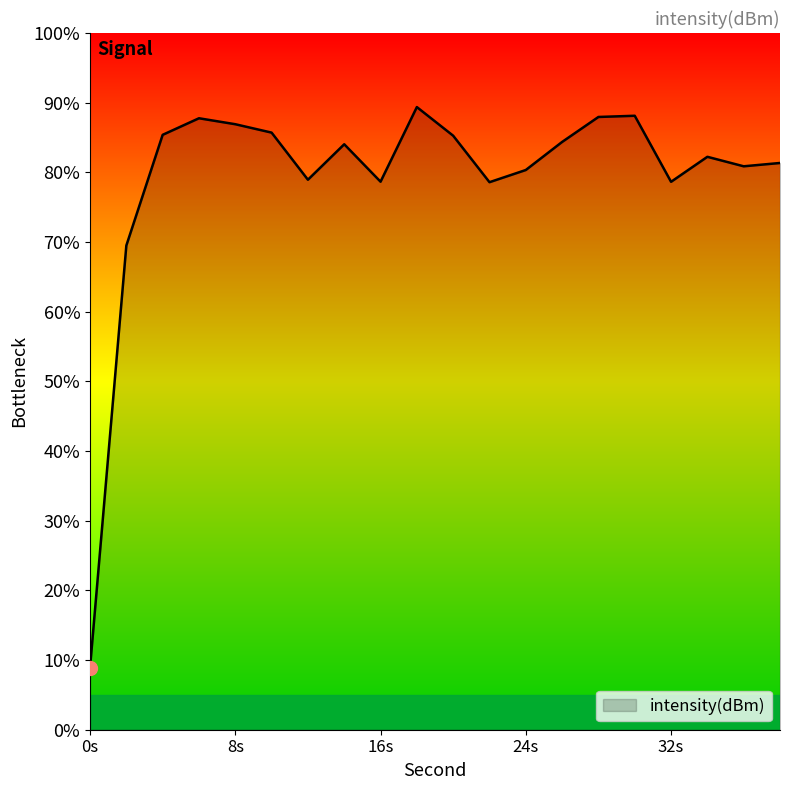

What is the difference between the maximum and minimum values?

80.5